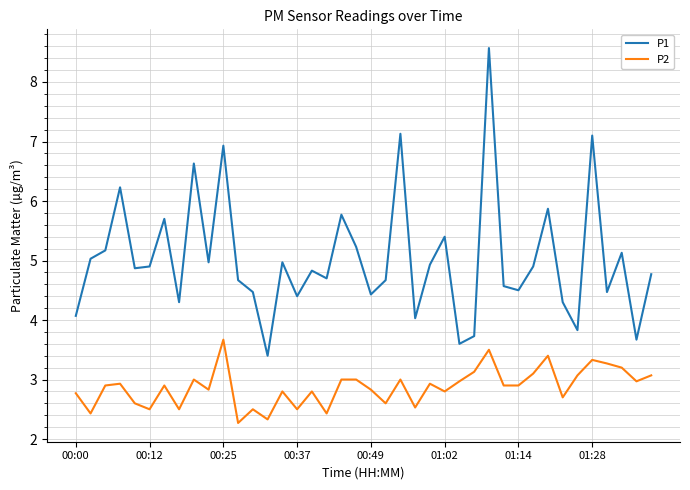

Which series has the largest total across all categories?

P1